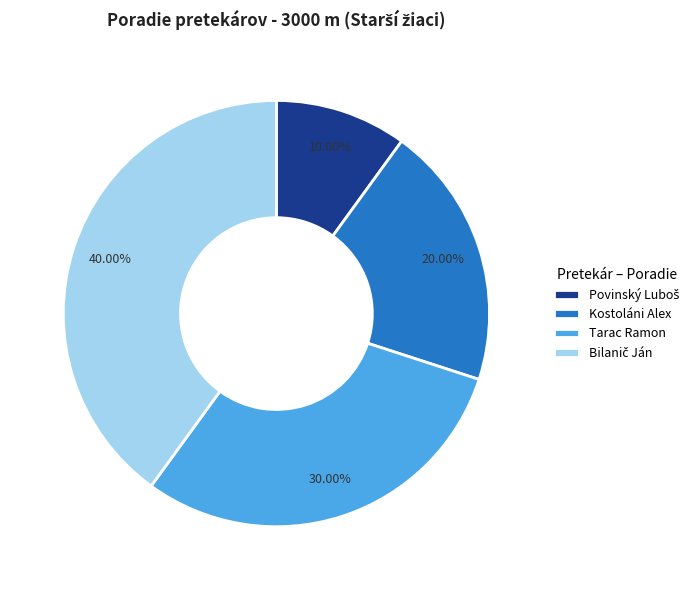

Does Kostoláni Alex represent more than half of the total?

No